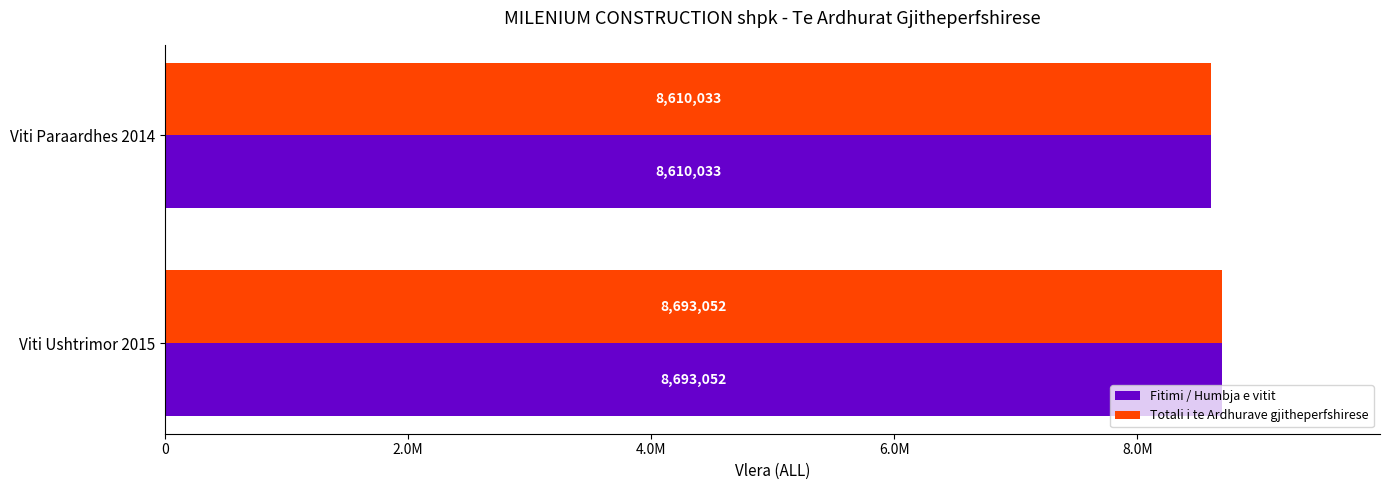

What are all the series names shown in the legend?

Fitimi / Humbja e vitit, Totali i te Ardhurave gjitheperfshirese